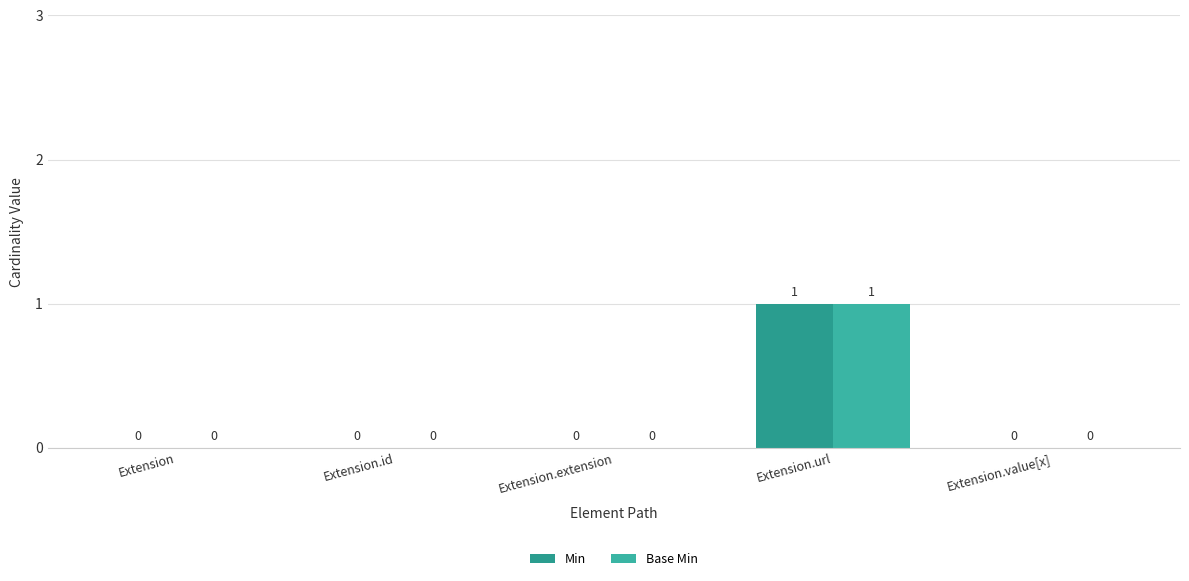

Is it true that Min equals 0 at Extension.id?

False